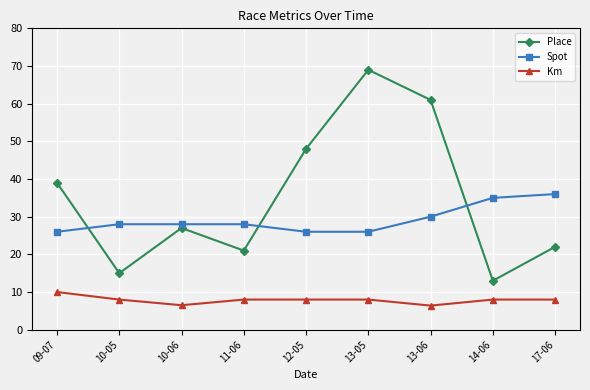

What is the approximate value of Km at 14-06?

8.0